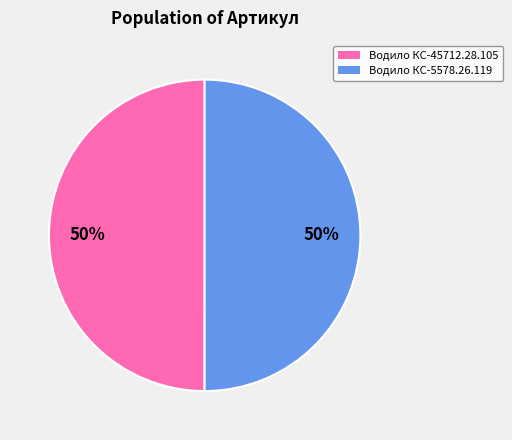

To the nearest percent, what is the combined percentage of Водило КС-5578.26.119 and Водило КС-45712.28.105?

100%